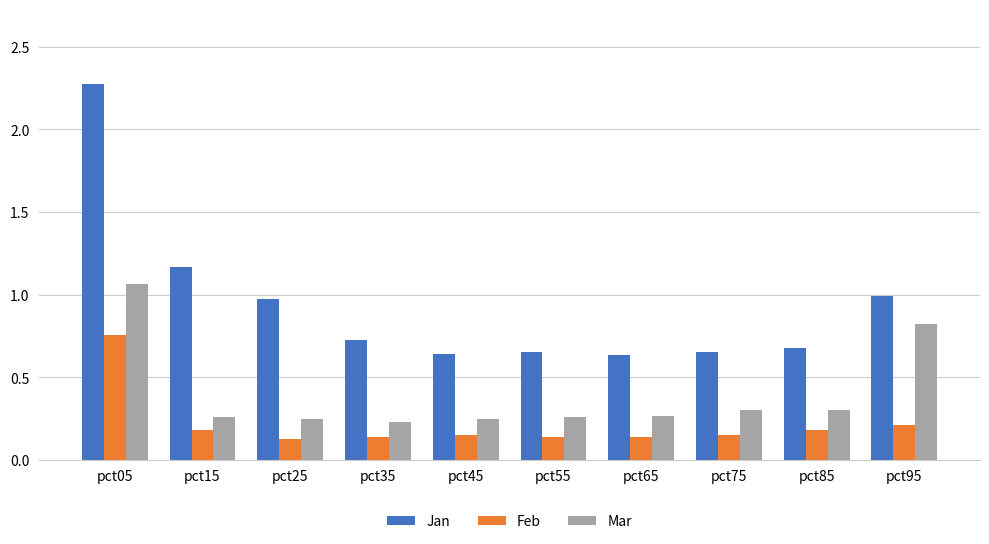

What is the average value of the Jan series?

0.9